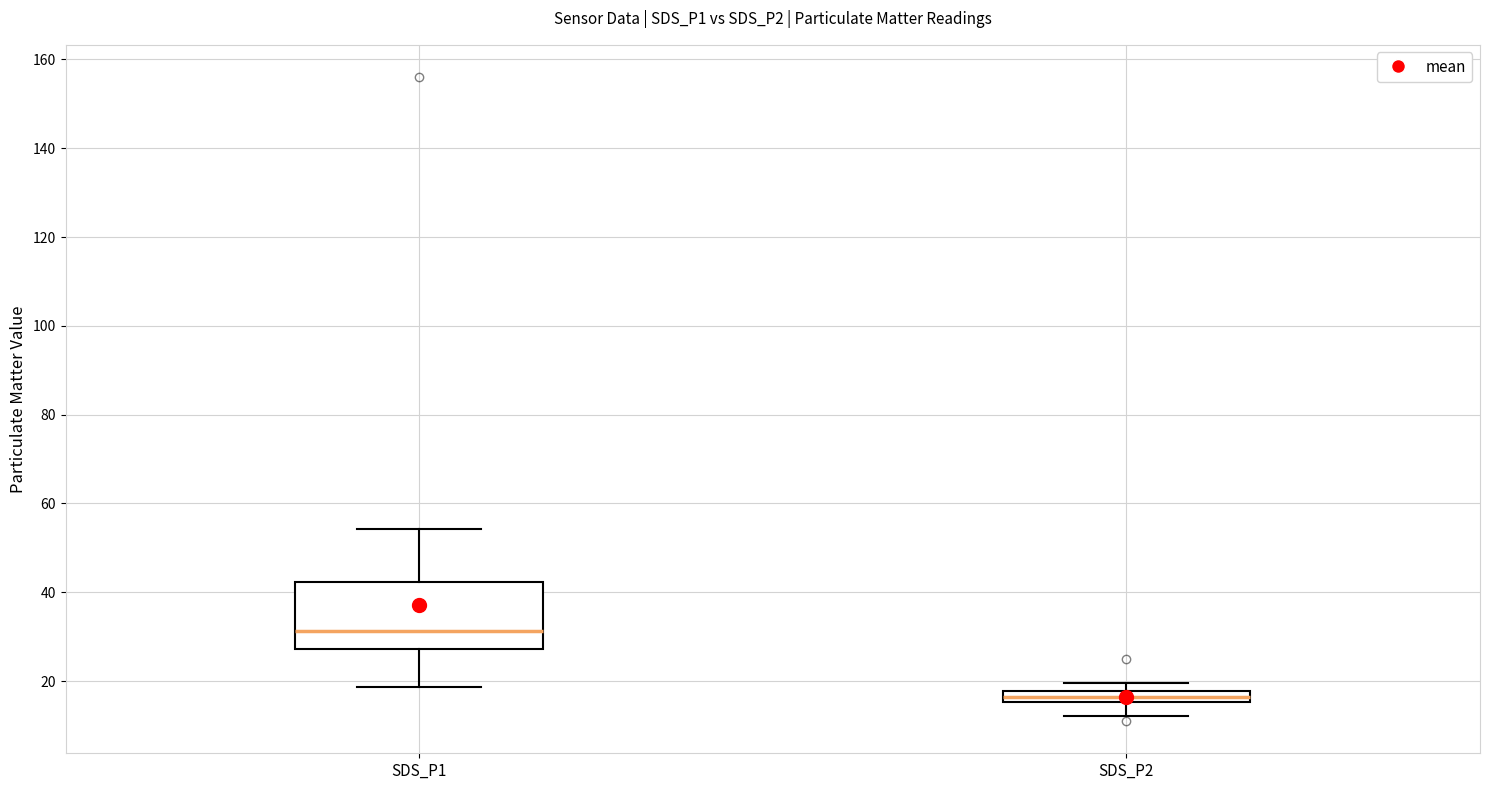

Comparing the boxes themselves (not the whiskers), which one is the tallest?

SDS_P1